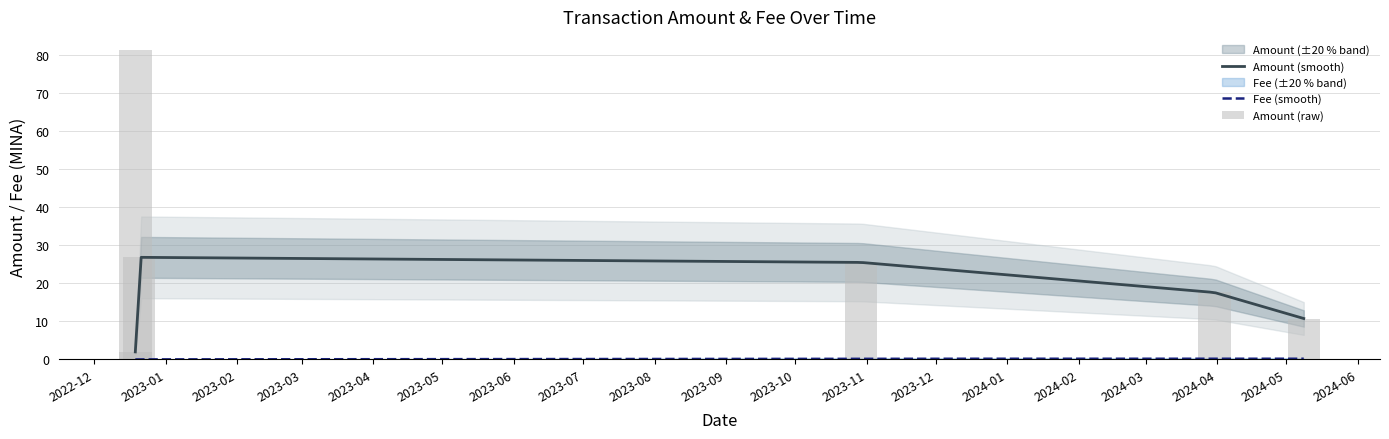

Which has a higher value, 2022-12-20 10:48:00 or 2024-05-08 12:45:00?

2022-12-20 10:48:00